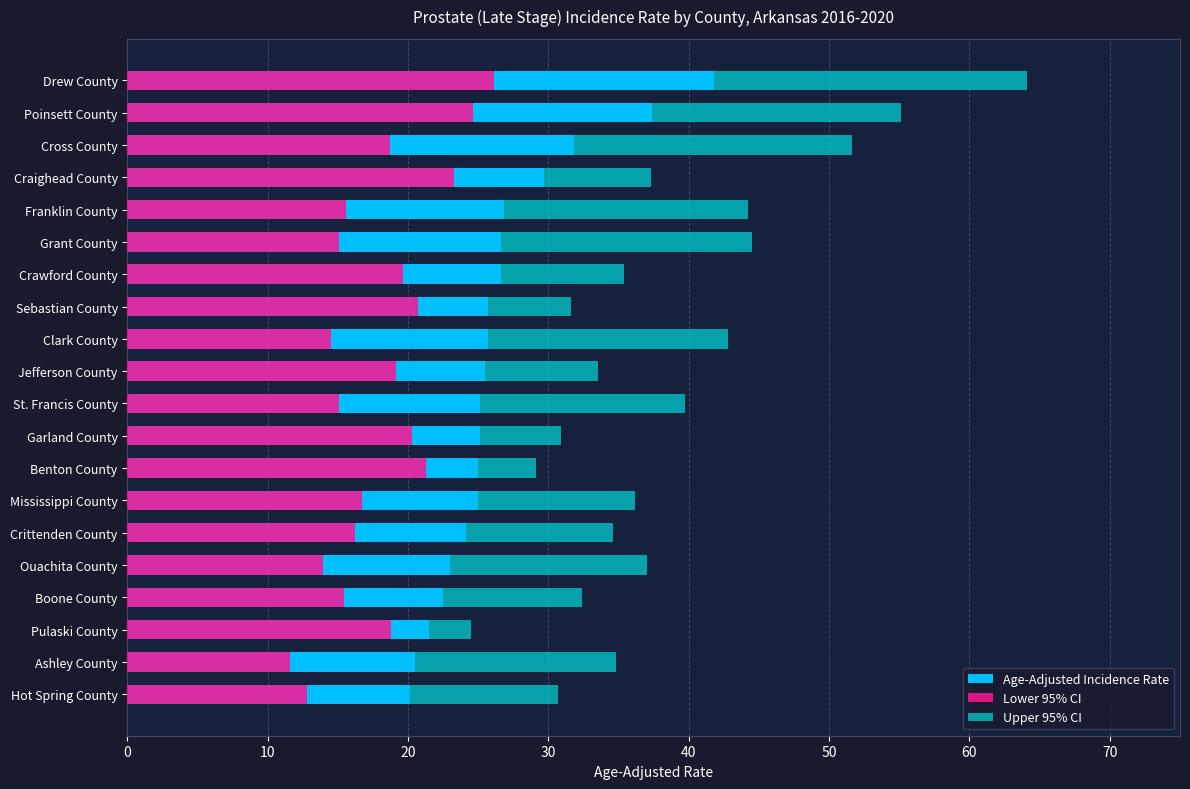

Reading left to right, what are all the values shown in this chart?

Age-Adjusted Incidence Rate: 41.8	37.4	31.8	29.7	26.8	26.6	26.6	25.7	25.7	25.5	25.1	25.1	25.0	25.0	24.1	23.0	22.5	21.5	20.5	20.1
Lower 95% CI: 26.1	24.6	18.7	23.3	15.6	15.1	19.6	20.7	14.5	19.1	15.1	20.3	21.3	16.7	16.2	13.9	15.4	18.8	11.6	12.8
Upper 95% CI: 64.1	55.1	51.6	37.3	44.2	44.5	35.4	31.6	42.8	33.5	39.7	30.9	29.1	36.2	34.6	37.0	32.4	24.5	34.8	30.7